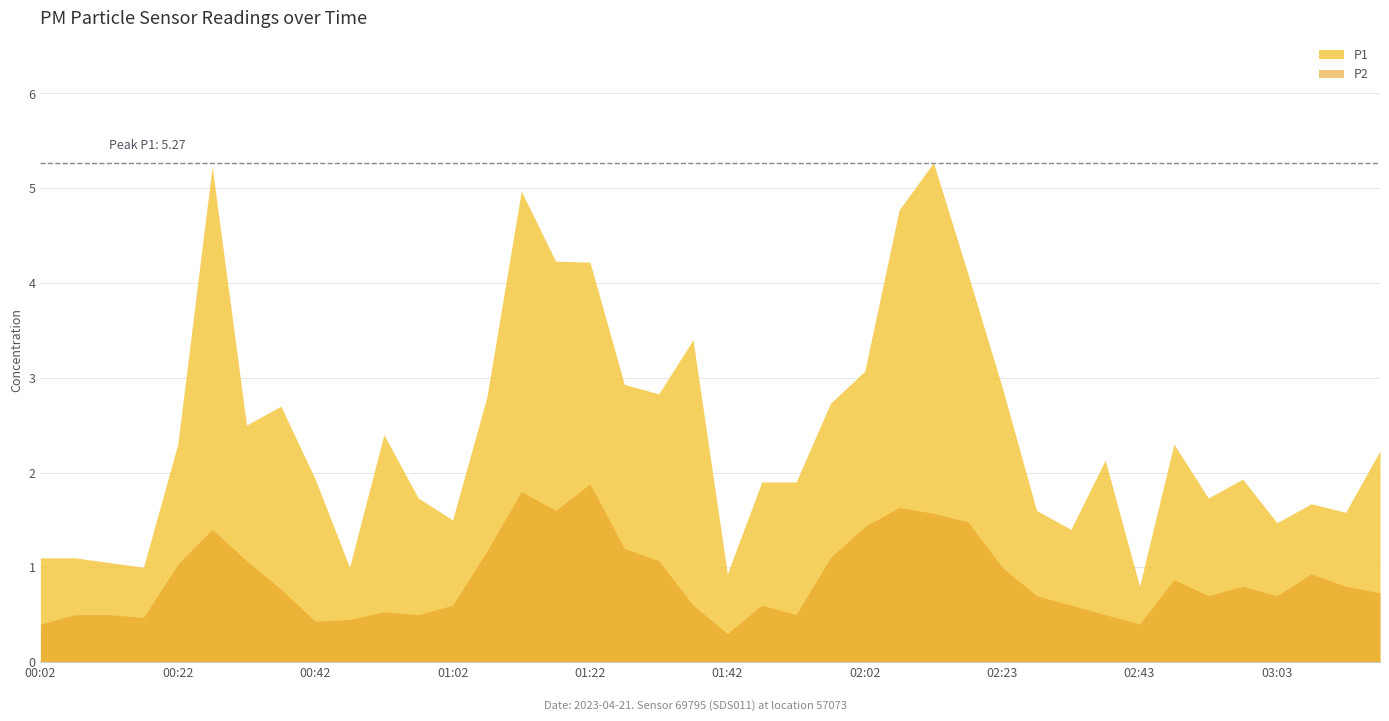

Which series has the largest total across all categories?

P1